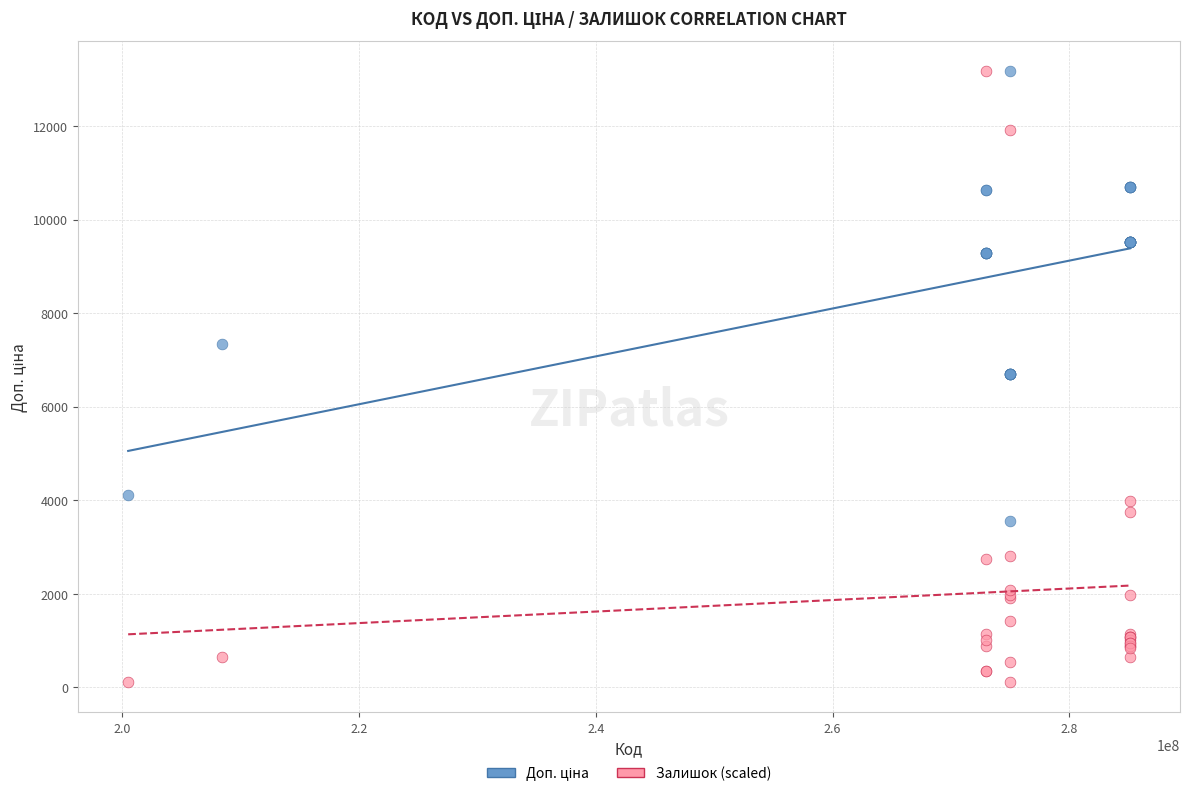

Which series has the largest Y range (max minus min)?

Залишок (scaled)